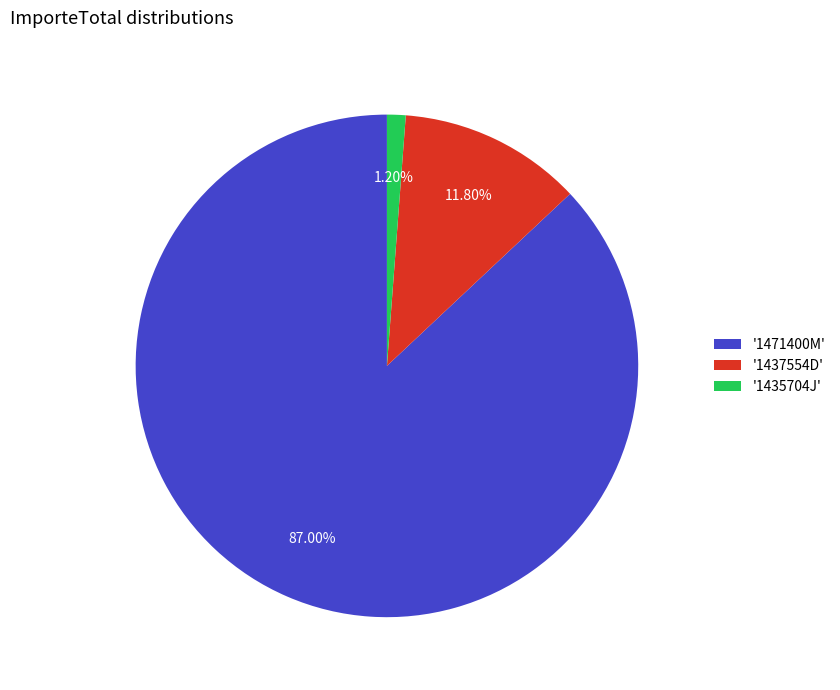

Which category accounts for the majority?

'1471400M'